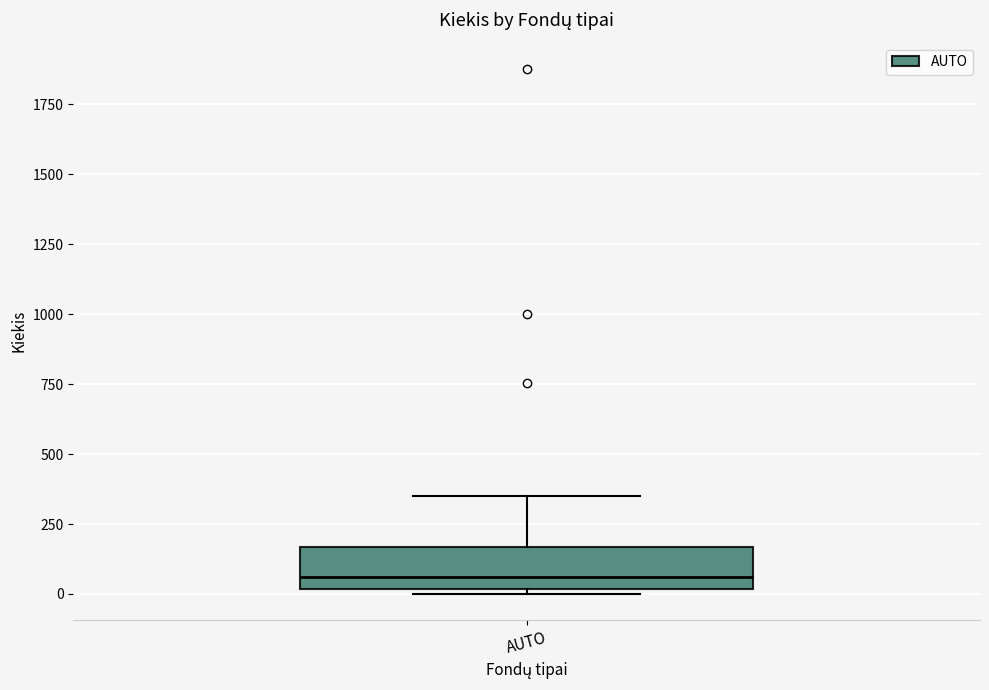

Transcribe this box plot: give where the median line is, the range the box spans, and where the two whiskers end, as read against the y-axis. The values are not printed on the chart, so give them approximately, as read against the axis.

median 50, box 0 to 150, whiskers 0 (just below the box's lower edge) to 350